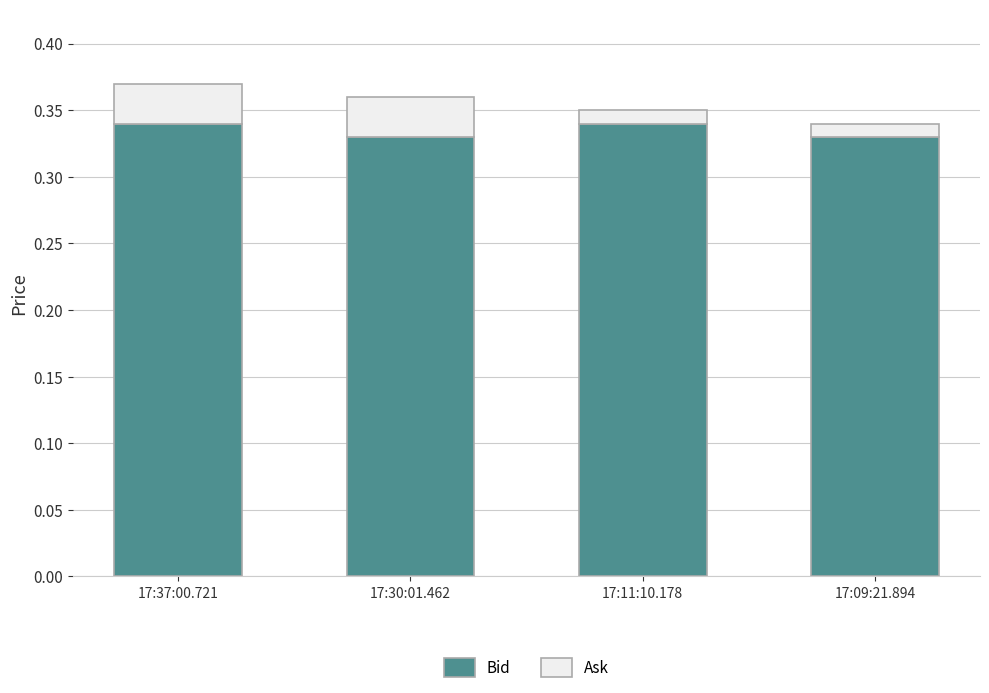

How many Bid values are between 0 and 1?

4